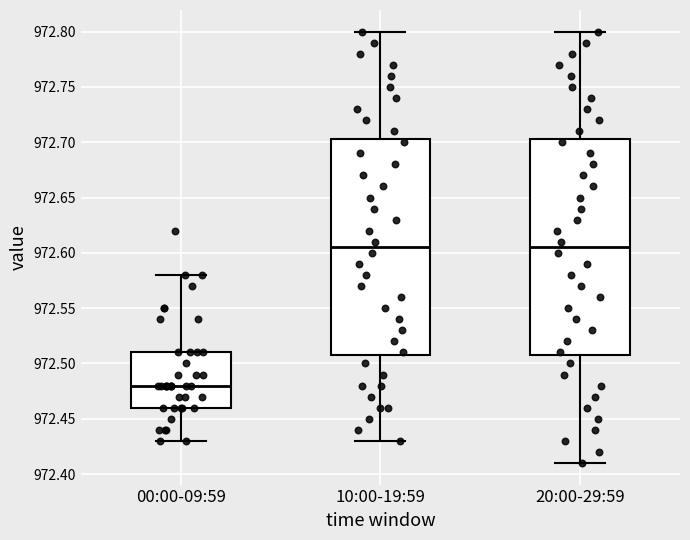

Reading left to right, transcribe this box plot: for each box, give where its median line is, the range the box spans, and where its two whiskers end, as read against the y-axis. The values are not printed on the chart, so give them approximately, as read against the axis.

00:00-09:59: median 972.480, box 972.460 to 972.510, whiskers 972.430 to 972.580
10:00-19:59: median 972.605, box 972.510 to 972.705, whiskers 972.430 to 972.800
20:00-29:59: median 972.605, box 972.510 to 972.705, whiskers 972.410 to 972.800